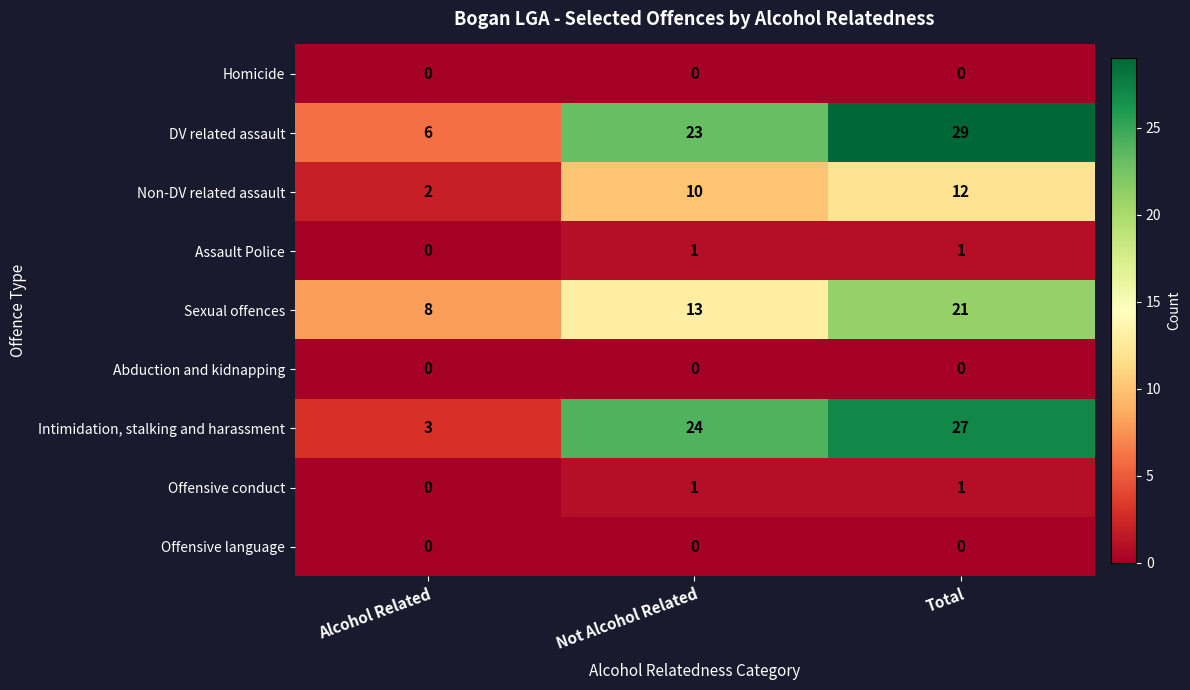

What is the difference between the Sexual offences values at Alcohol Related and Total?

13